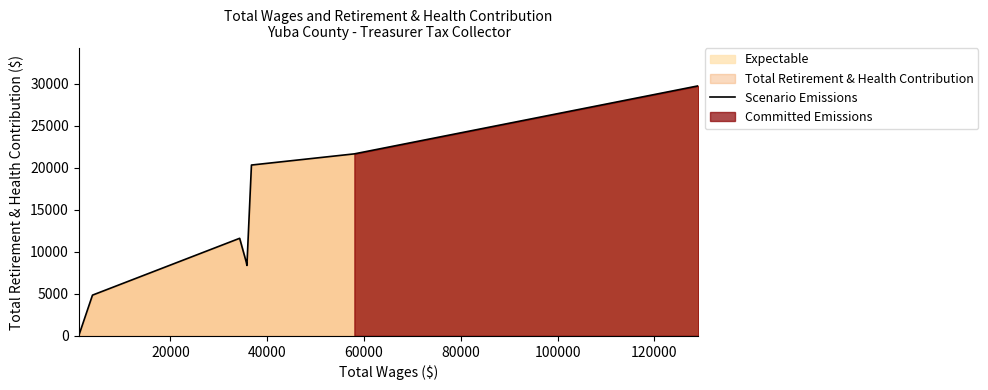

What is the value of the 3rd point from the left?

11604